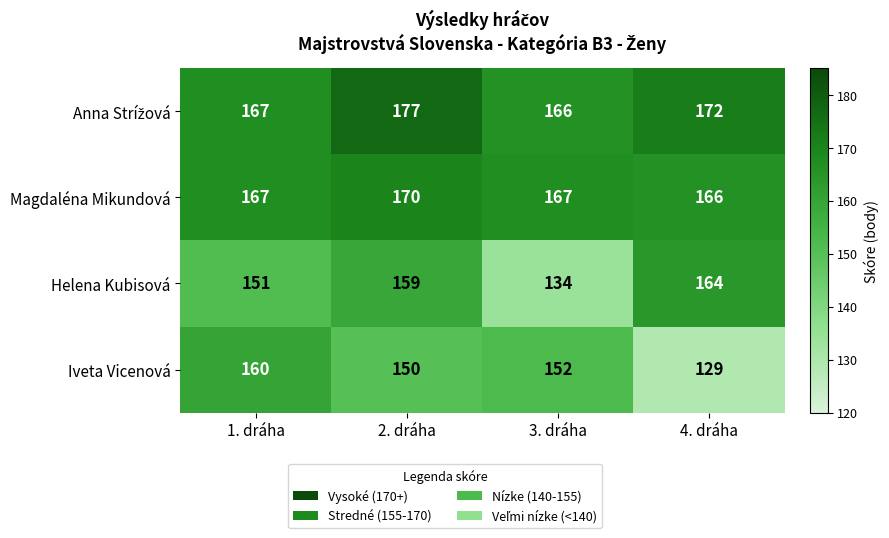

Is the value of Magdaléna Mikundová at 1. dráha greater than the value of Helena Kubisová at 3. dráha?

Yes